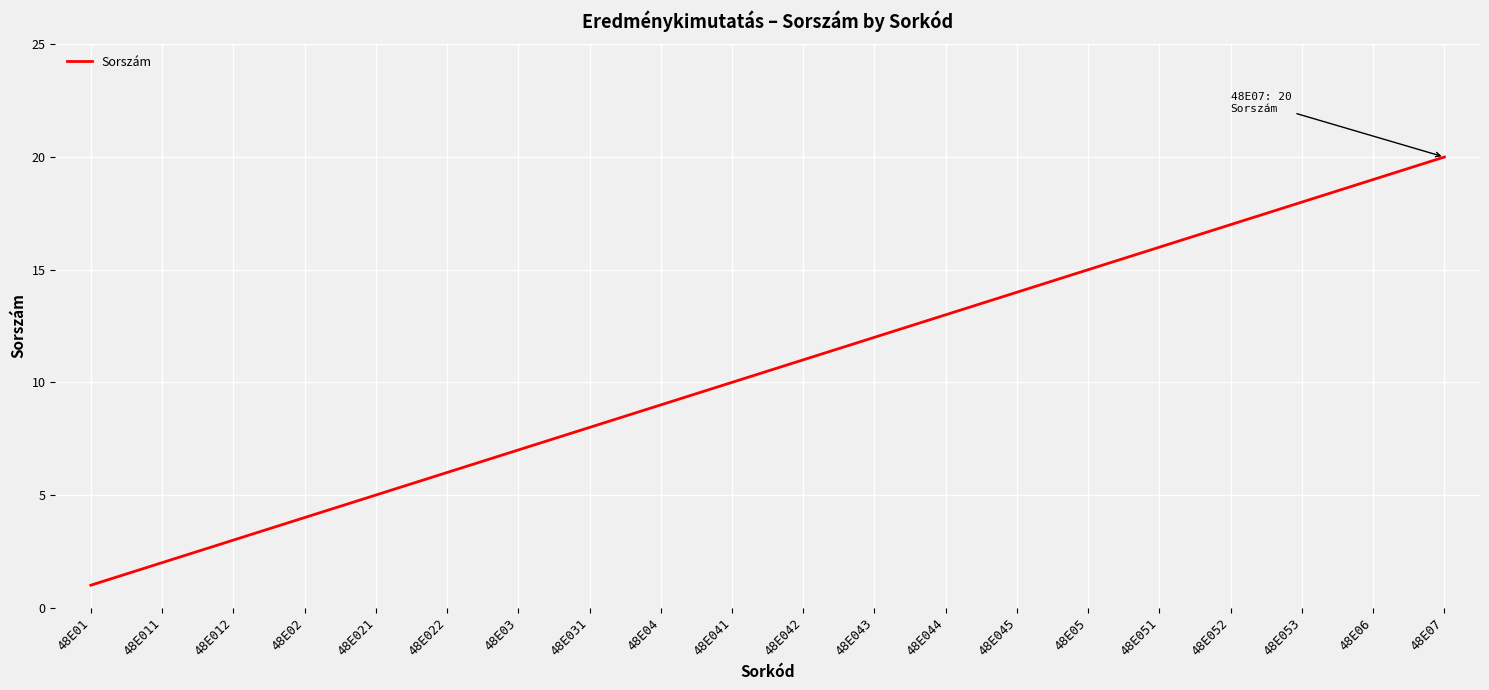

Reading left to right, list all the values displayed in this chart.

48E01=1	48E011=2	48E012=3	48E02=4	48E021=5	48E022=6	48E03=7	48E031=8	48E04=9	48E041=10	48E042=11	48E043=12	48E044=13	48E045=14	48E05=15	48E051=16	48E052=17	48E053=18	48E06=19	48E07=20